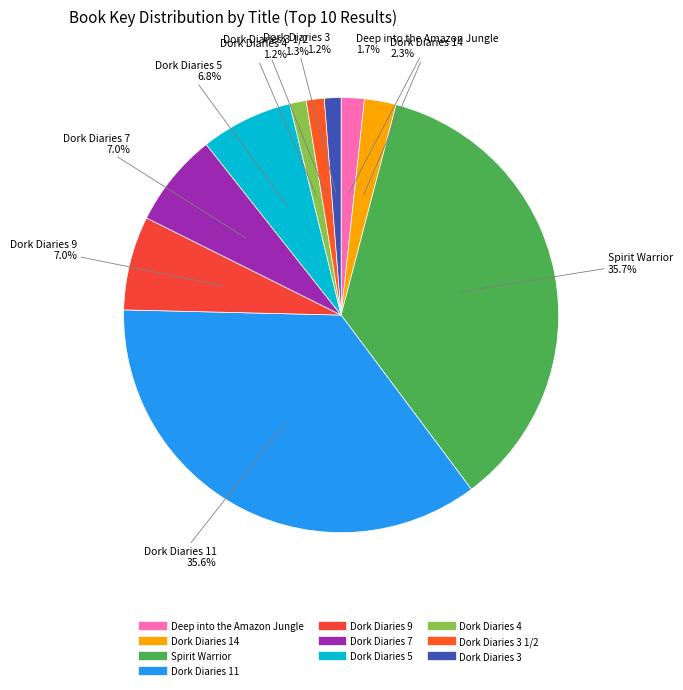

Does any single category account for the majority?

No